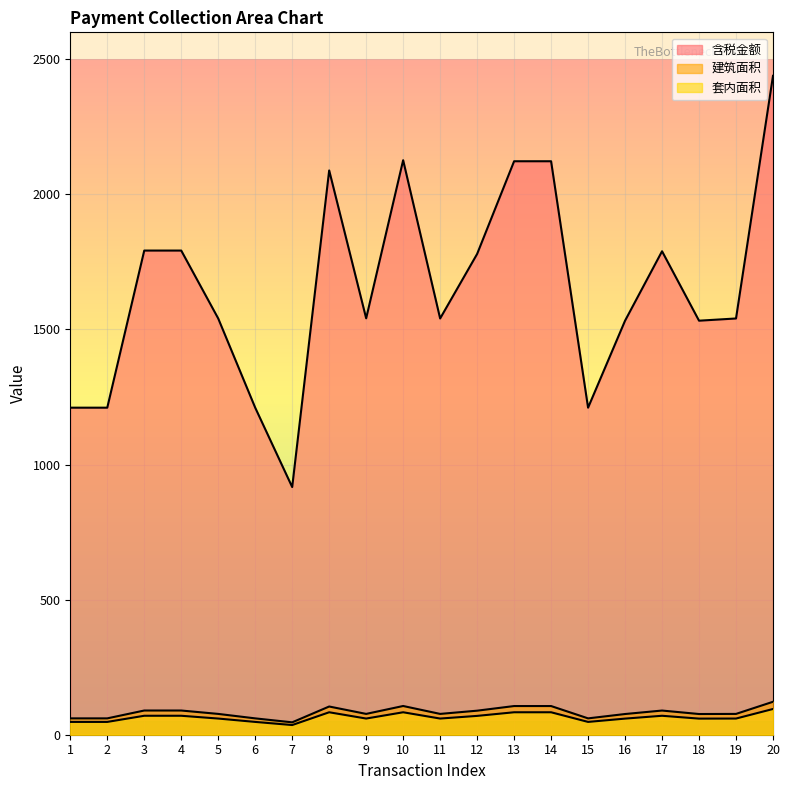

What is the lowest value of the 建筑面积 series?

45.8